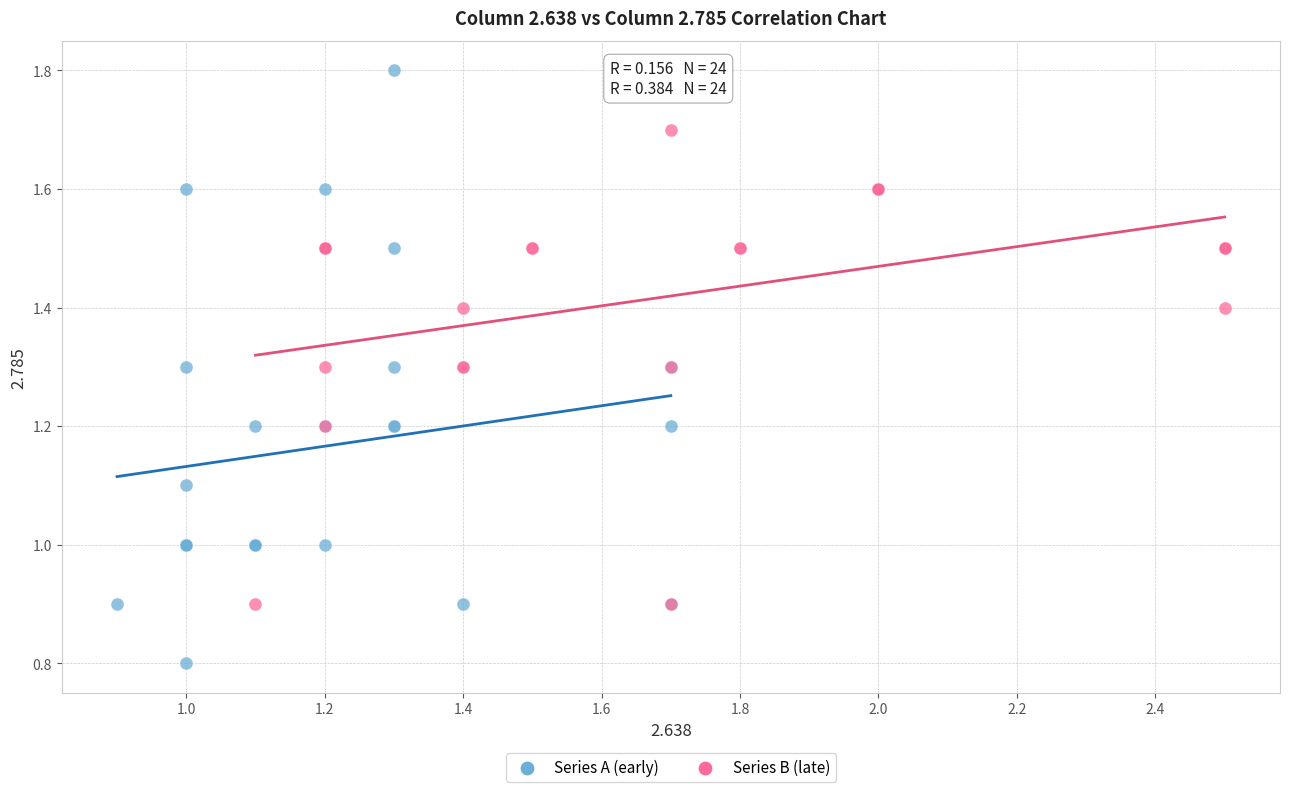

Which series reaches the minimum Y coordinate?

Series A (early)